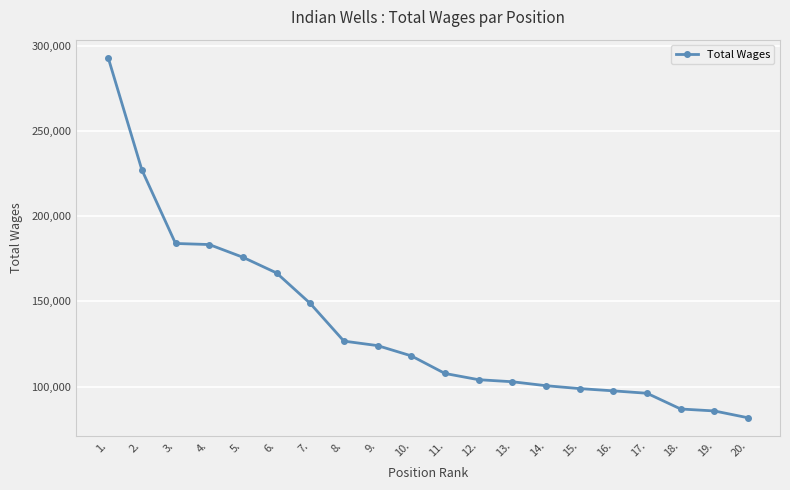

What is the label of the 18th point from the left?

18.